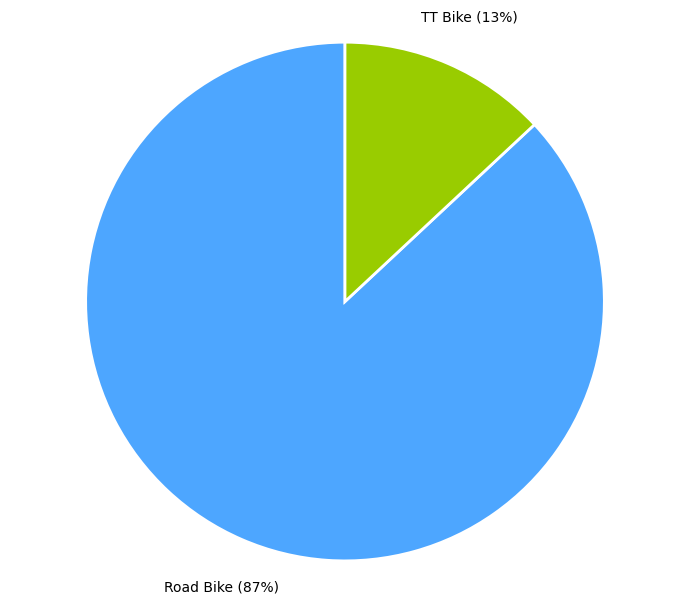

Between Road Bike and TT Bike, which is larger?

Road Bike